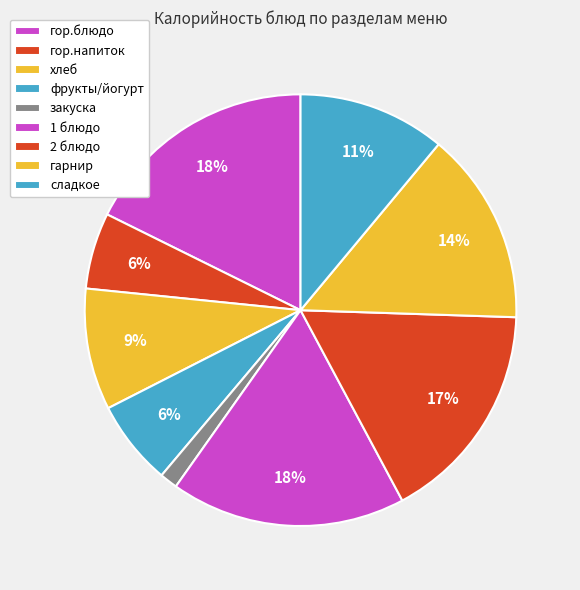

What is the smallest slice in the pie chart?

закуска